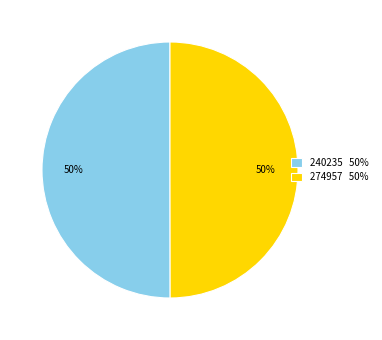

Combined, do 274957 50% and 240235 50% account for over 50%?

Yes